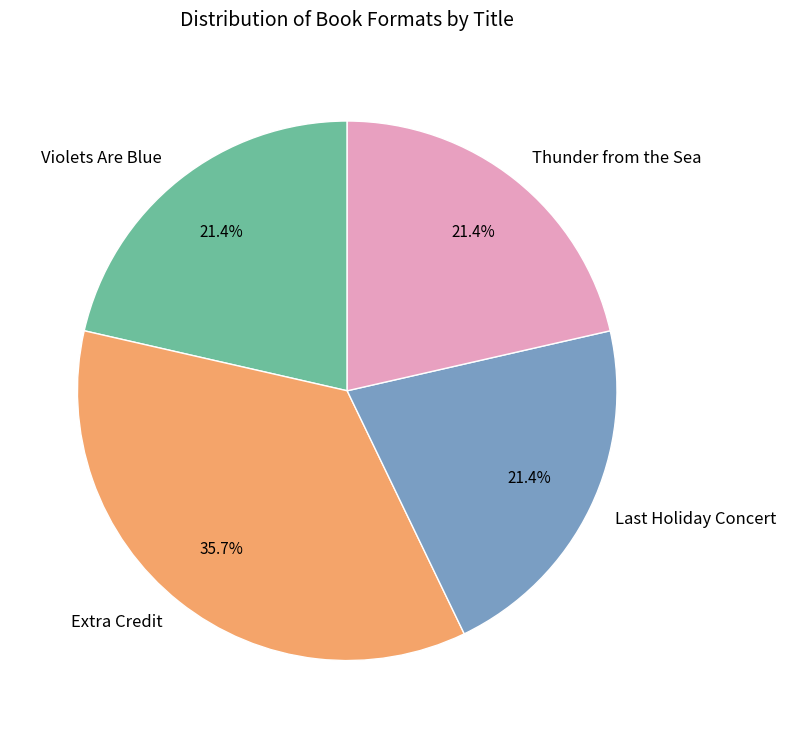

Does Extra Credit represent more than half of the total?

No